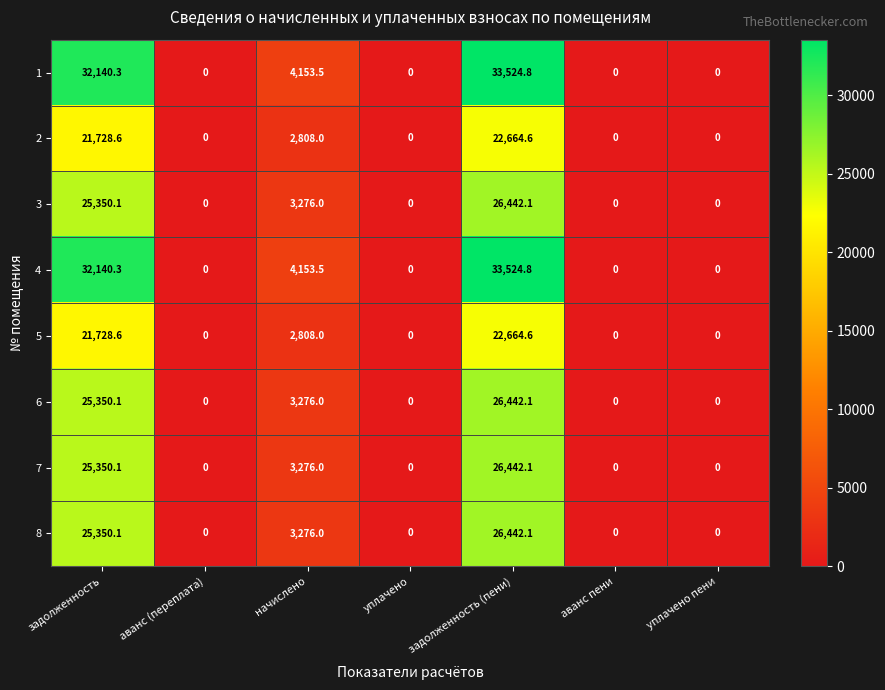

The 1 series shows 11422.0 at задолженность. True or false?

False